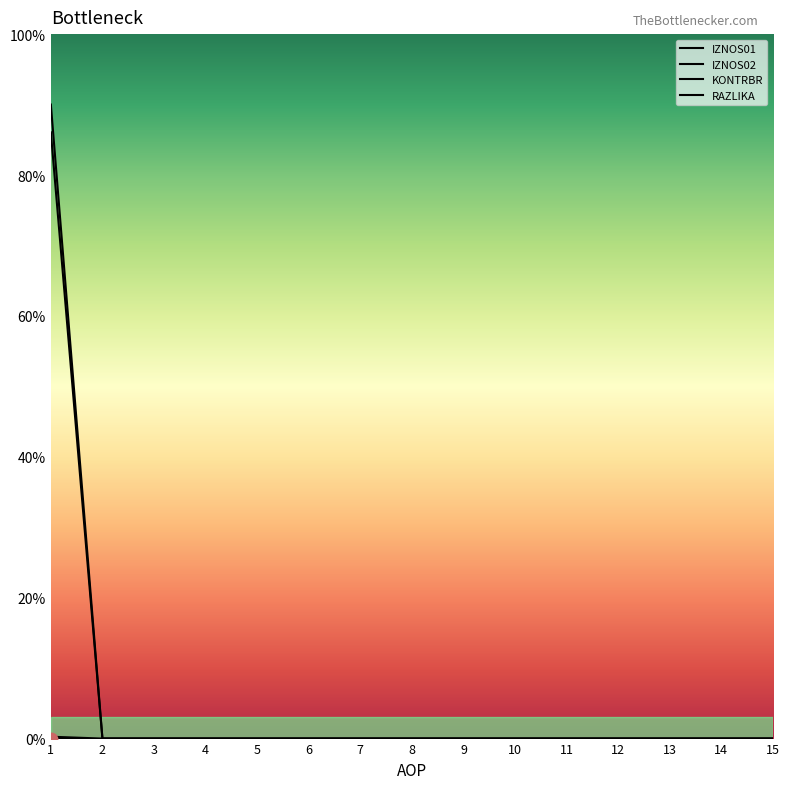

The value of IZNOS01 at 7 is 29.3. True or false?

False